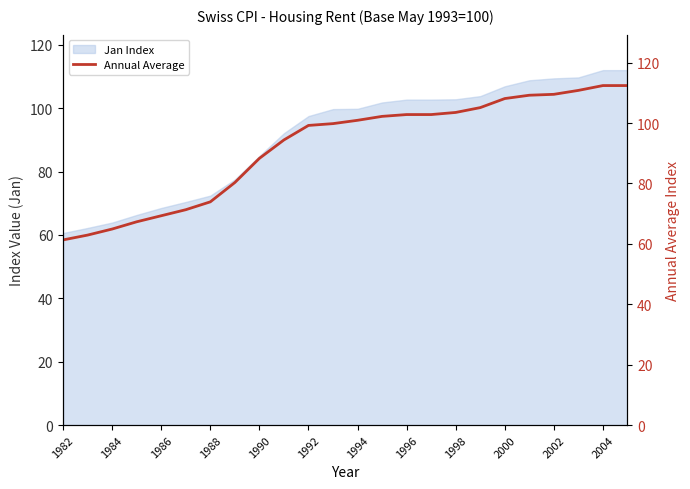

Reading left to right, extract all data points from this chart.

61.3	62.9	64.9	67.3	69.3	71.3	73.9	80.3	88.3	94.4	99.2	99.8	100.9	102.2	102.8	102.8	103.5	105.1	108.1	109.2	109.5	110.8	112.4	112.4